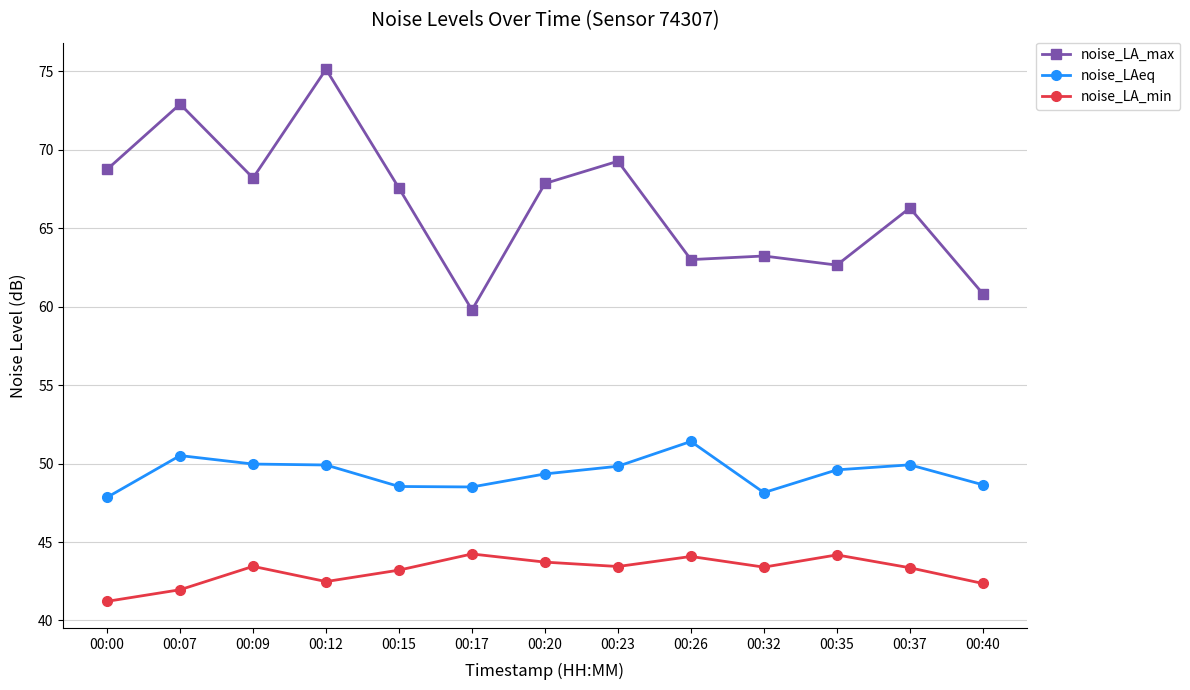

What is the value of the noise_LA_max point at the 12th from the left?

66.3